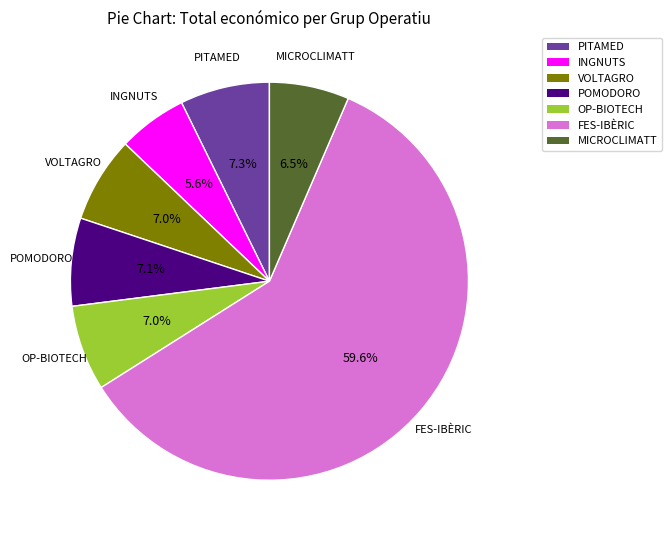

What percentage is NOT represented by INGNUTS?

94.4%